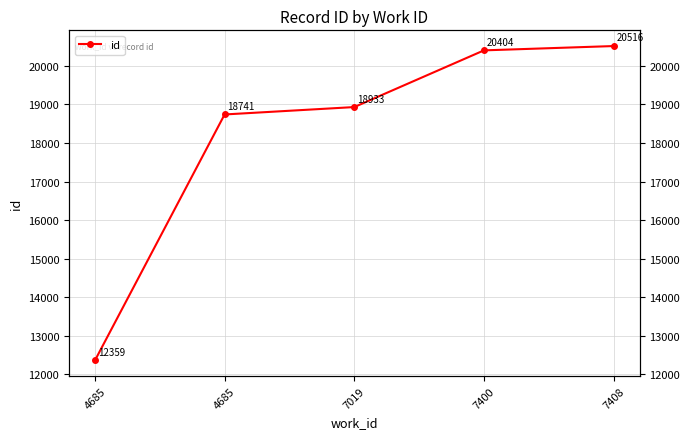

List the labels in order of value, largest first.

7408, 7400, 7019, 4685, 4685